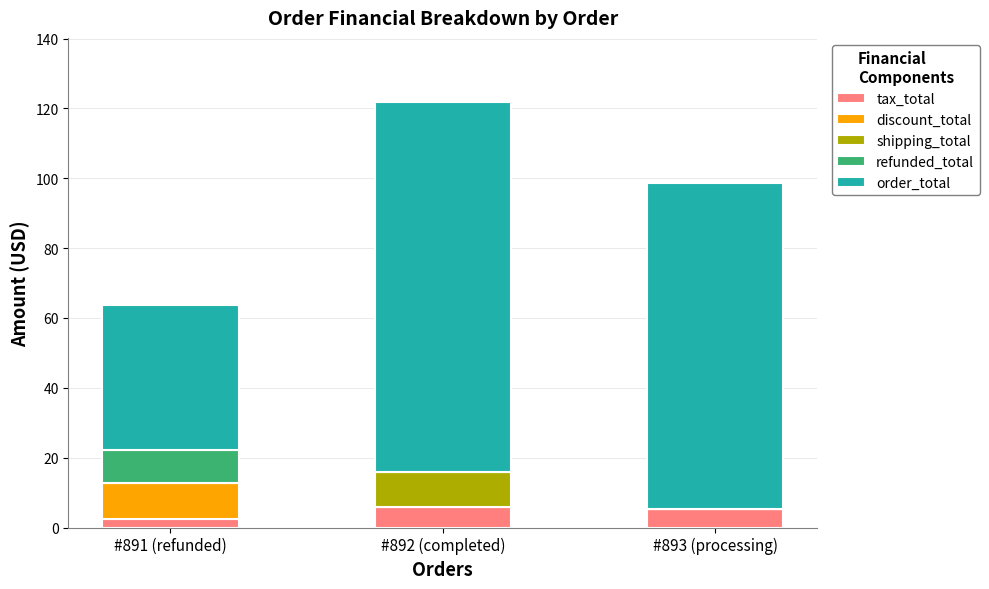

At which category is the sum across all series the highest?

#892 (completed)